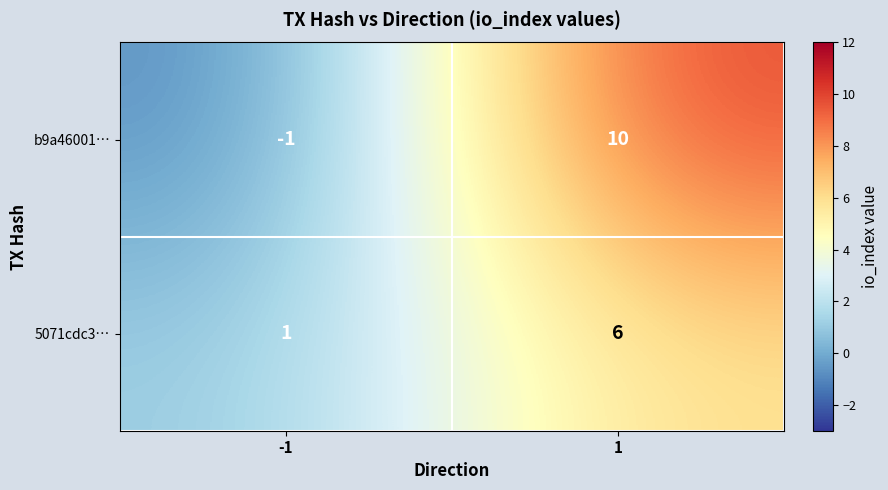

What is the sum of the b9a46001… values at -1 and 1?

9